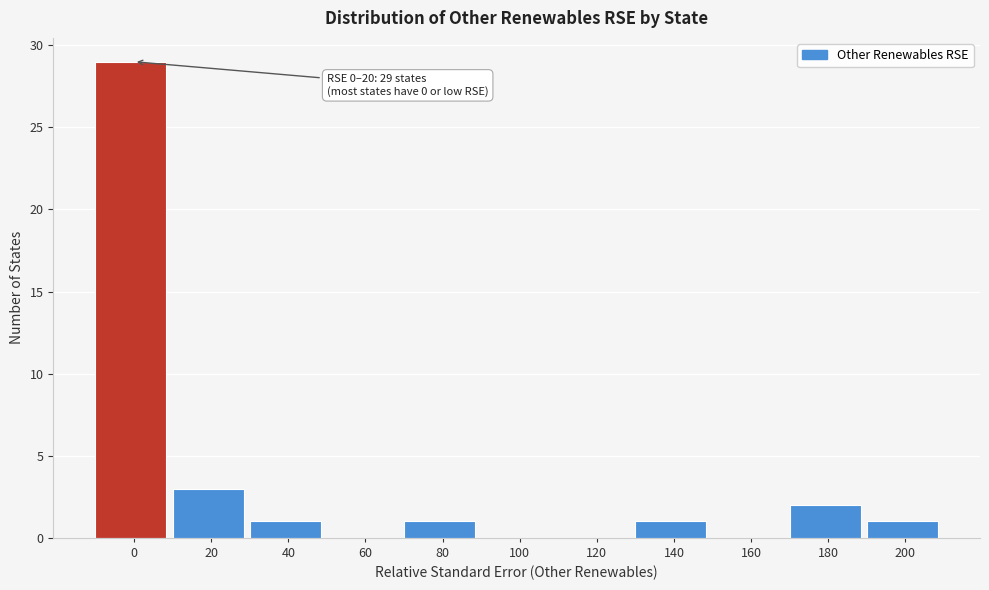

Reading left to right, list all the values displayed in this chart.

0=29	20=3	40=1	60=0	80=1	100=0	120=0	140=1	160=0	180=2	200=1